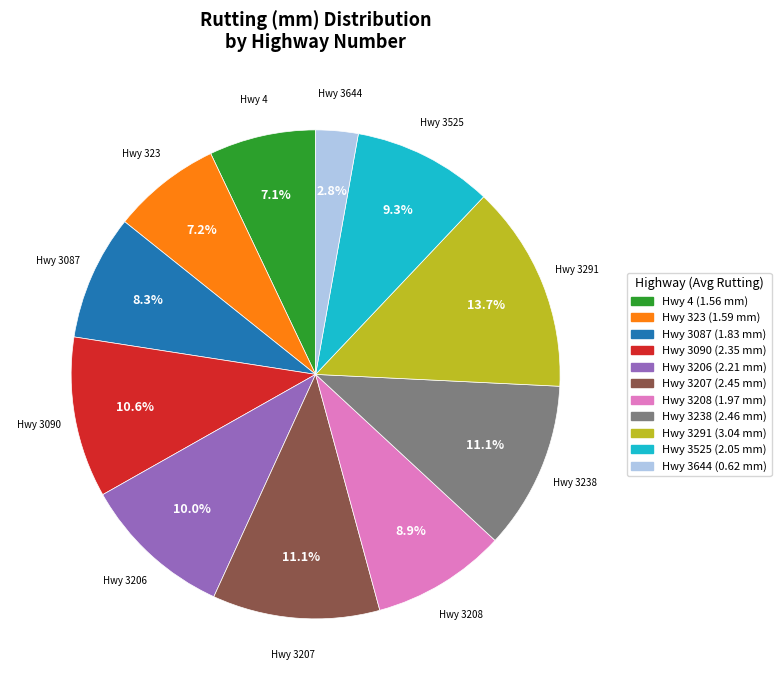

Is there any slice that represents more than half of the pie?

No